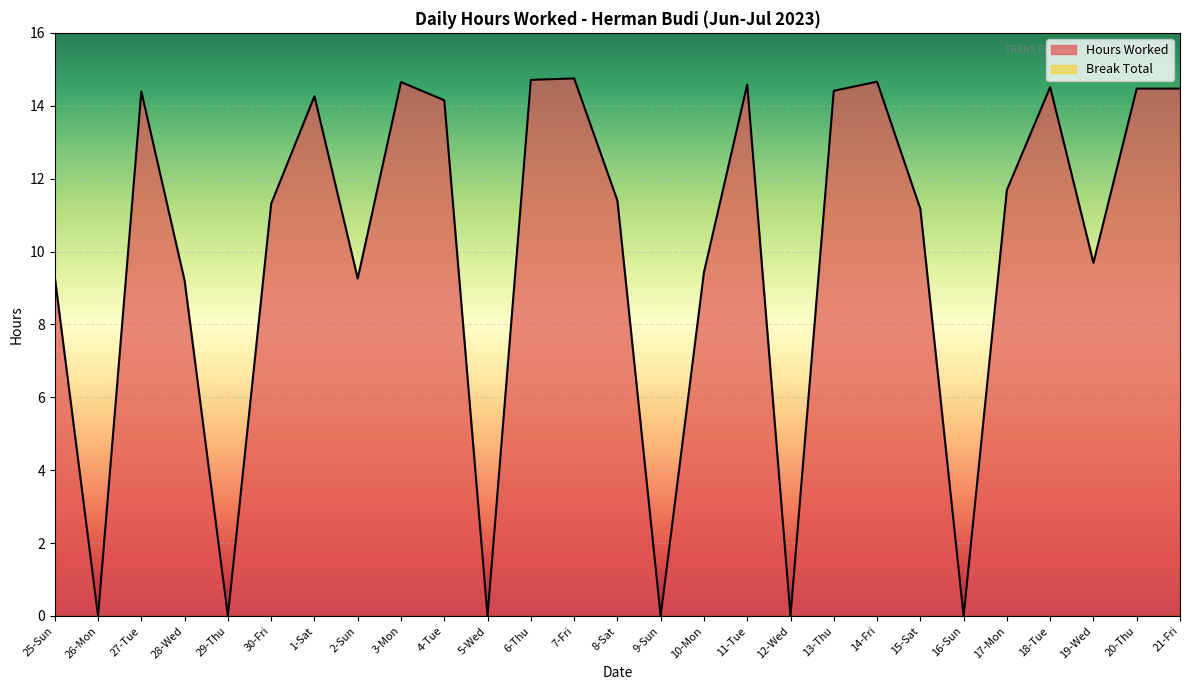

How many interior local peaks (higher than both neighbors) does the data have?

7